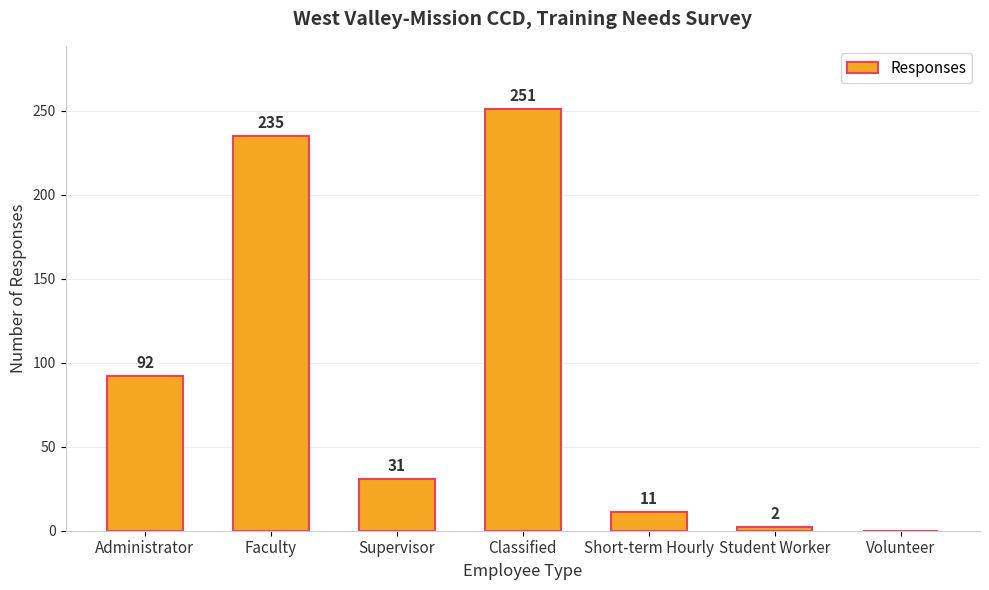

True or false: the data shows 235 at Faculty.

True